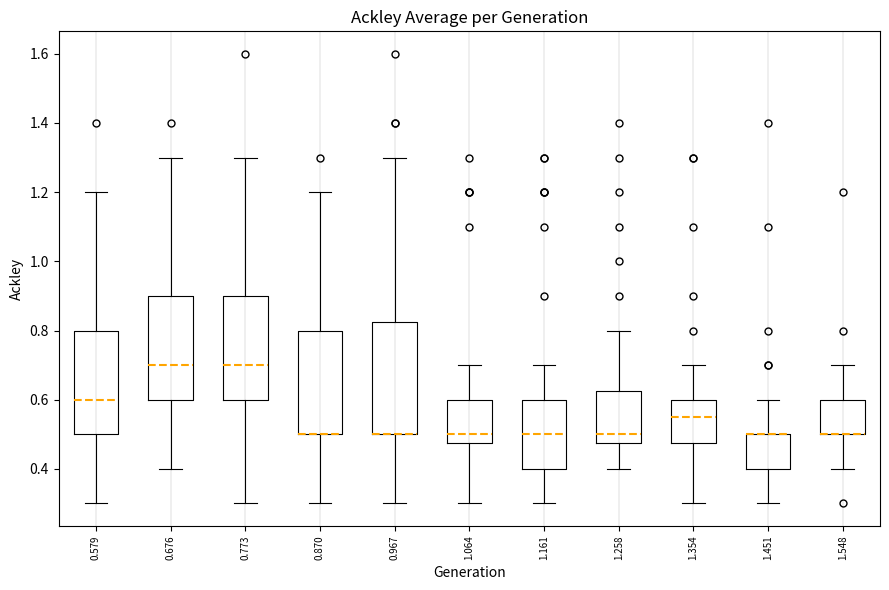

Reading left to right, read every box against the y-axis: the position of its median line, the range the box covers, and the ends of its whiskers. The values are not printed on the chart, so give them approximately, as read against the axis.

0.579: median 0.60, box 0.50 to 0.80, whiskers 0.30 to 1.20
0.676: median 0.70, box 0.60 to 0.90, whiskers 0.40 to 1.30
0.773: median 0.70, box 0.60 to 0.90, whiskers 0.30 to 1.30
0.870: median 0.50 (drawn on the box's lower edge), box 0.50 to 0.80, whiskers 0.30 to 1.20
0.967: median 0.50 (drawn on the box's lower edge), box 0.50 to 0.82, whiskers 0.30 to 1.30
1.064: median 0.50, box 0.48 to 0.60, whiskers 0.30 to 0.70
1.161: median 0.50, box 0.40 to 0.60, whiskers 0.30 to 0.70
1.258: median 0.50, box 0.48 to 0.62, whiskers 0.40 to 0.80
1.354: median 0.56, box 0.48 to 0.60, whiskers 0.30 to 0.70
1.451: median 0.50 (drawn on the box's upper edge), box 0.40 to 0.50, whiskers 0.30 to 0.60
1.548: median 0.50 (drawn on the box's lower edge), box 0.50 to 0.60, whiskers 0.40 to 0.70